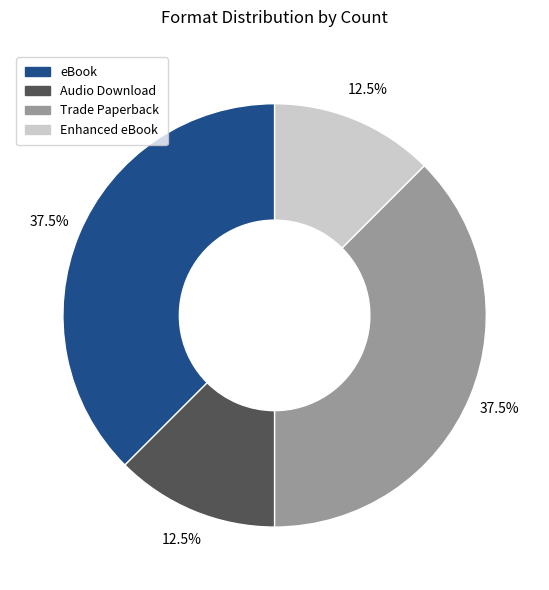

Between Trade Paperback and Enhanced eBook, which is larger?

Trade Paperback